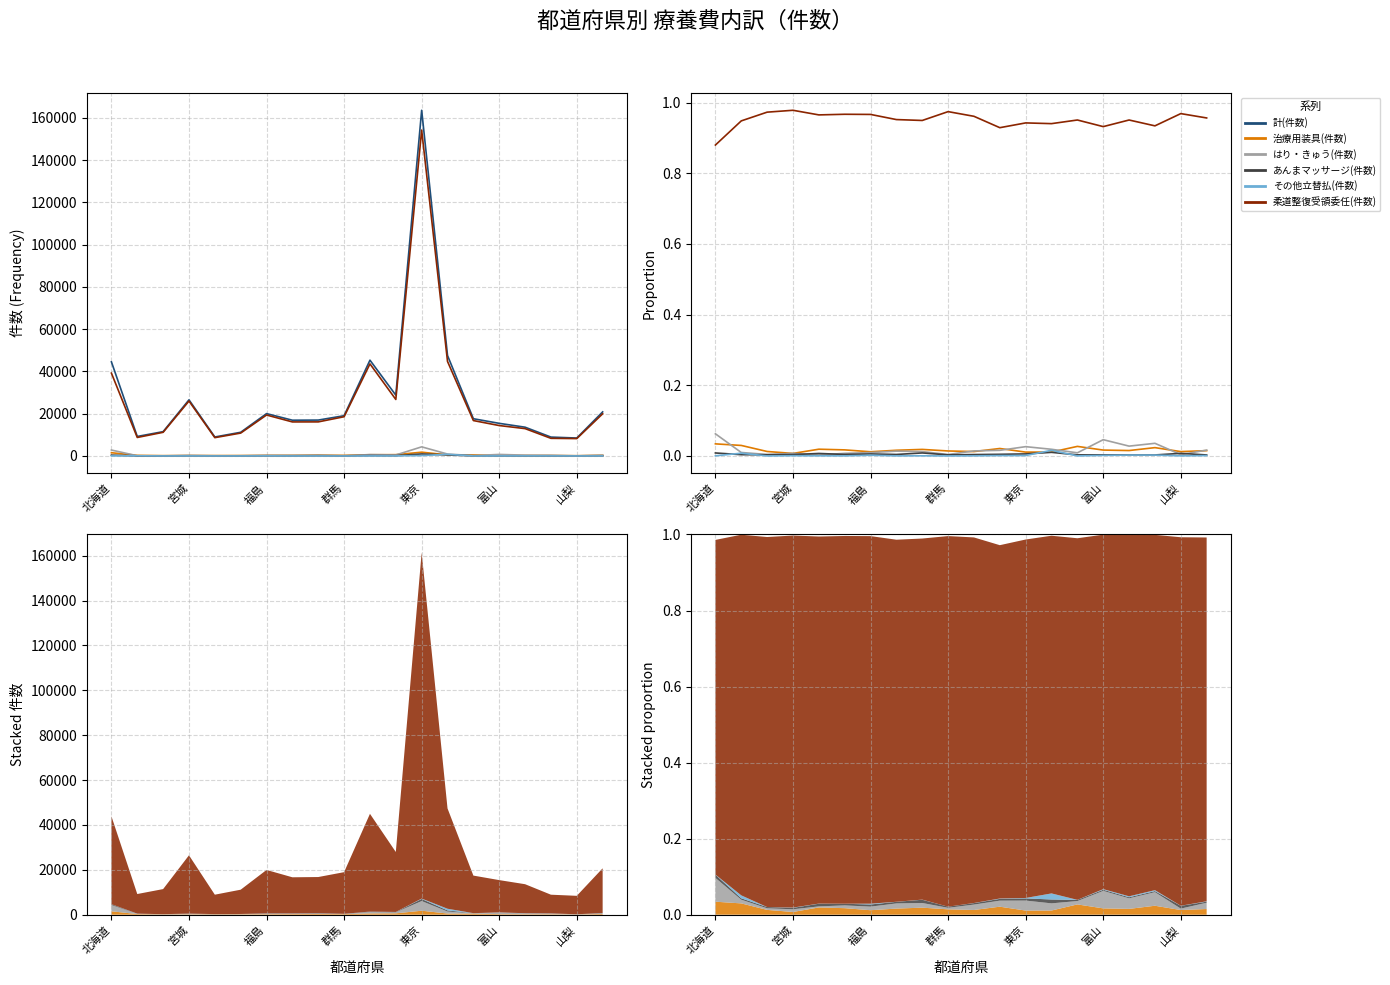

Count the 治療用装具(件数) values in the range 0 to 1.

20